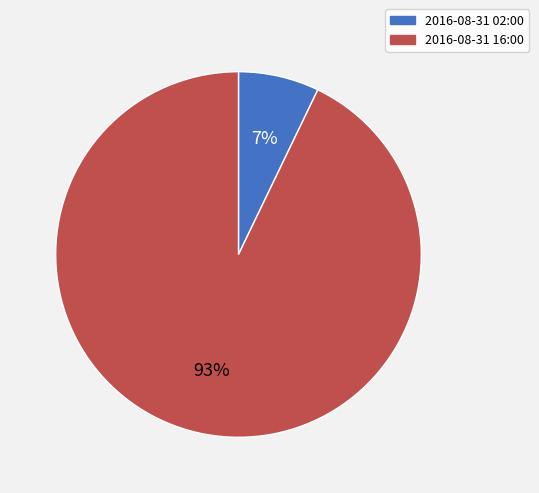

Between 2016-08-31 02:00 and 2016-08-31 16:00, which is larger?

2016-08-31 16:00